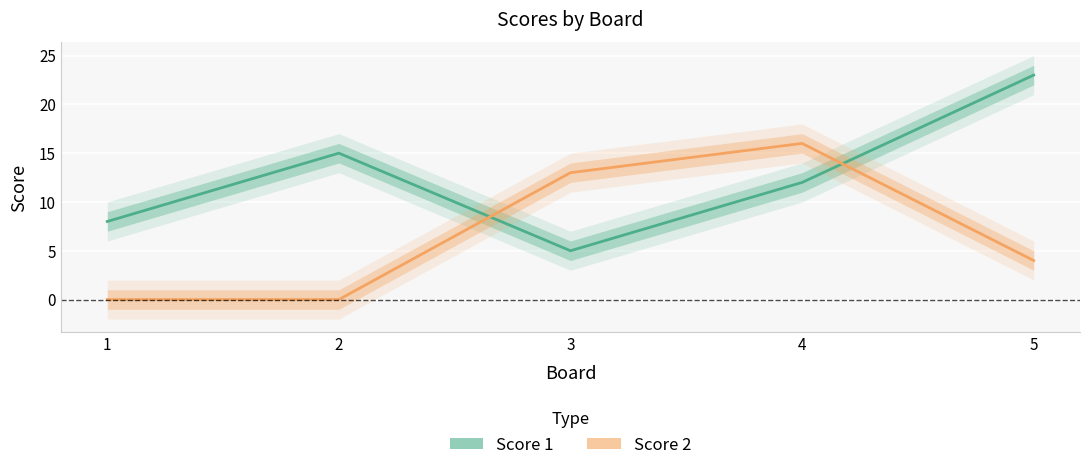

At which label does Score 2 reach its minimum?

1